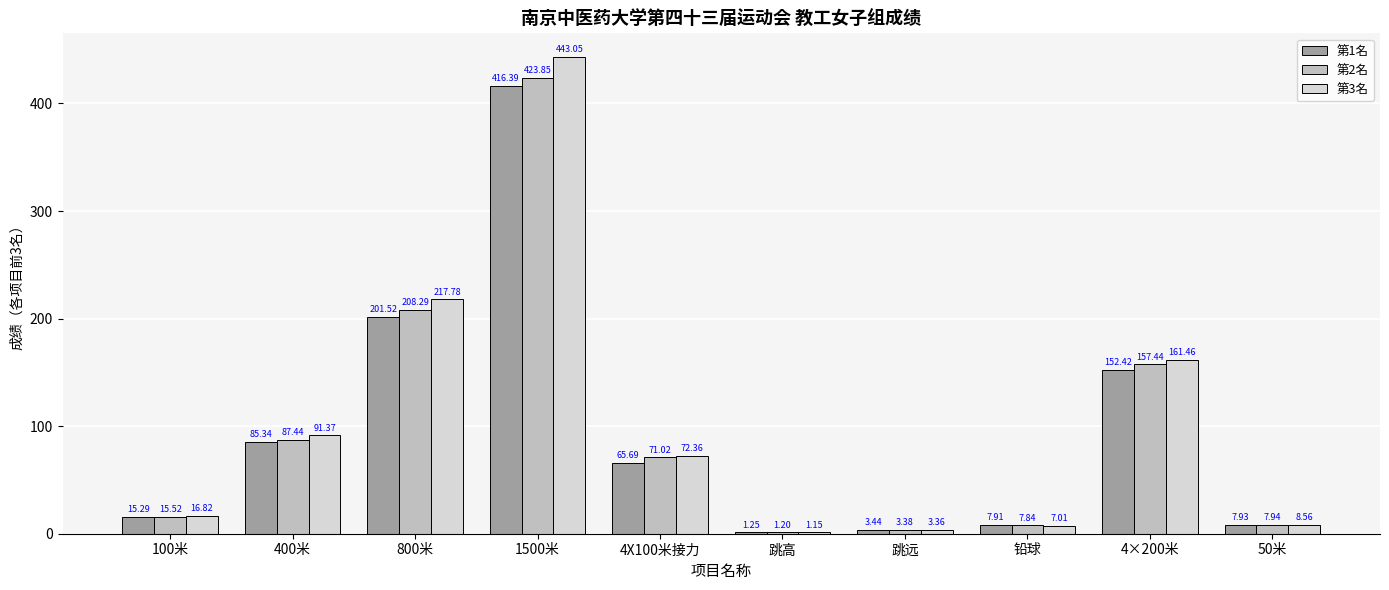

What is the approximate value of 第1名 at 800米?

201.5